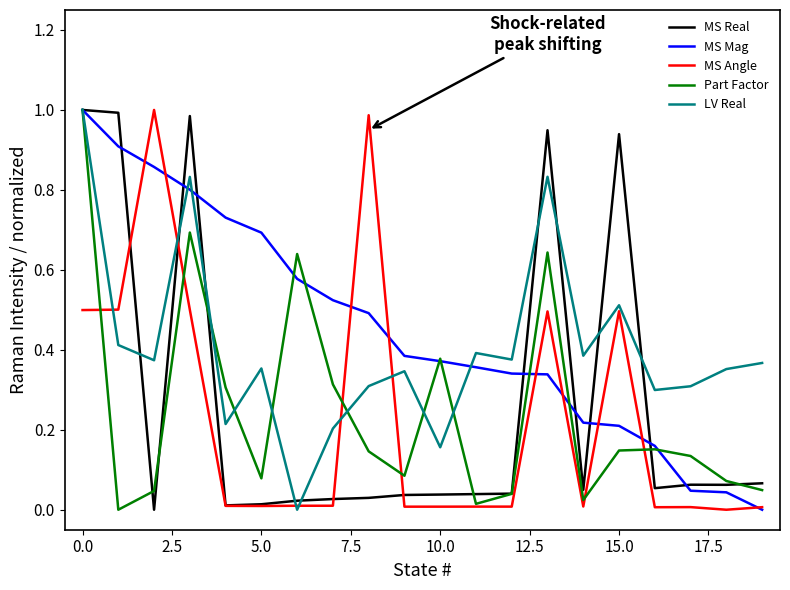

What is the label of the 11th point from the left?

10